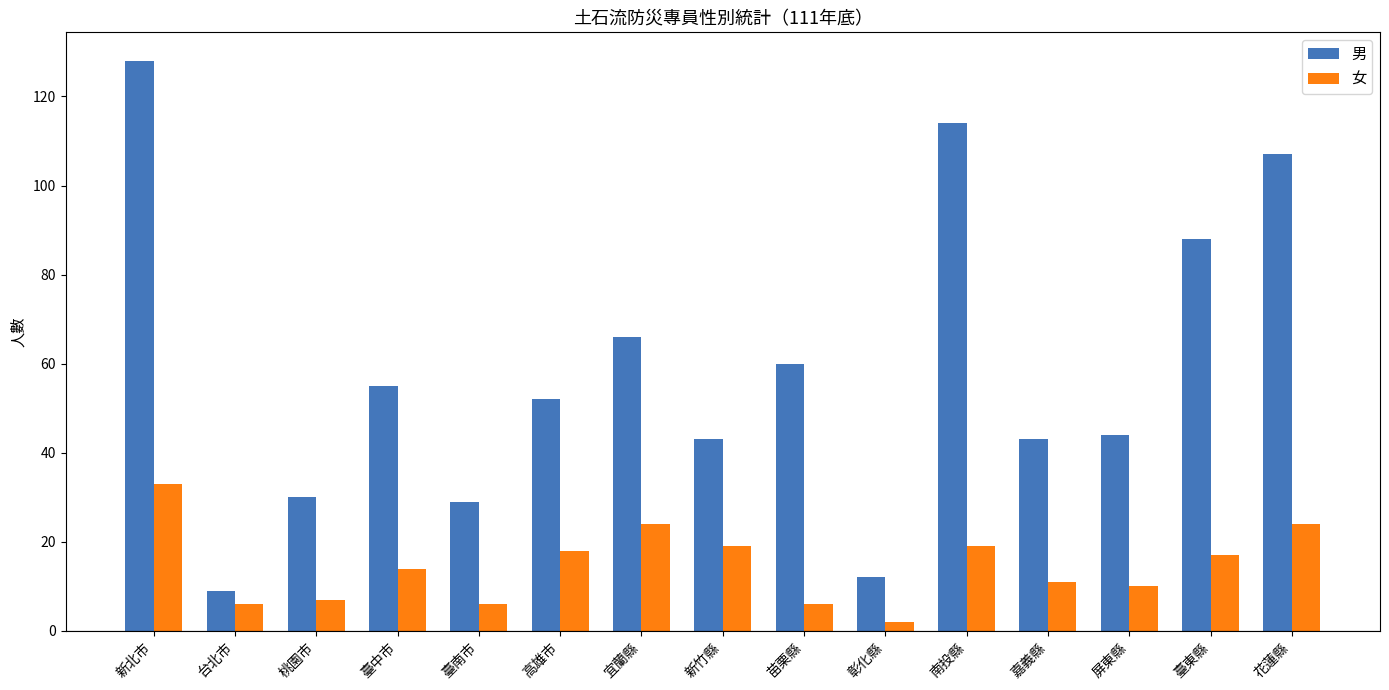

What is the approximate value of 女 at 臺中市, to the nearest 10?

10